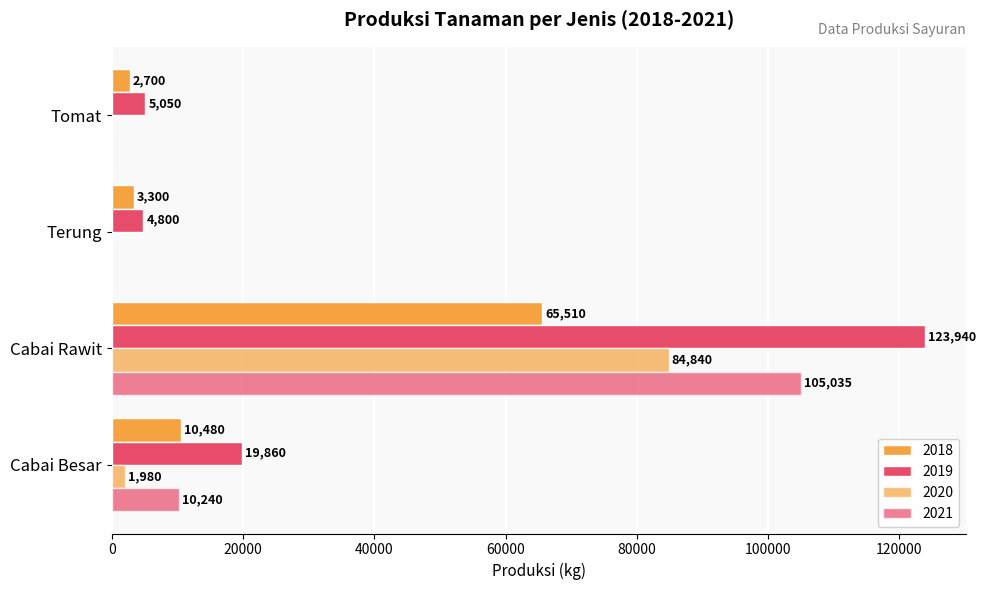

List the labels in order of 2019 value, largest first.

Cabai Rawit, Cabai Besar, Tomat, Terung